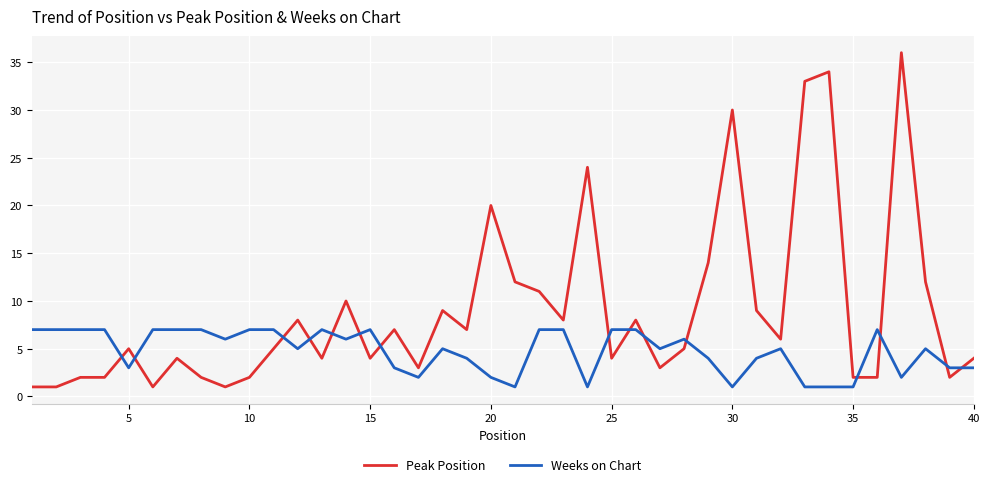

Which series has the largest total across all categories?

Peak Position